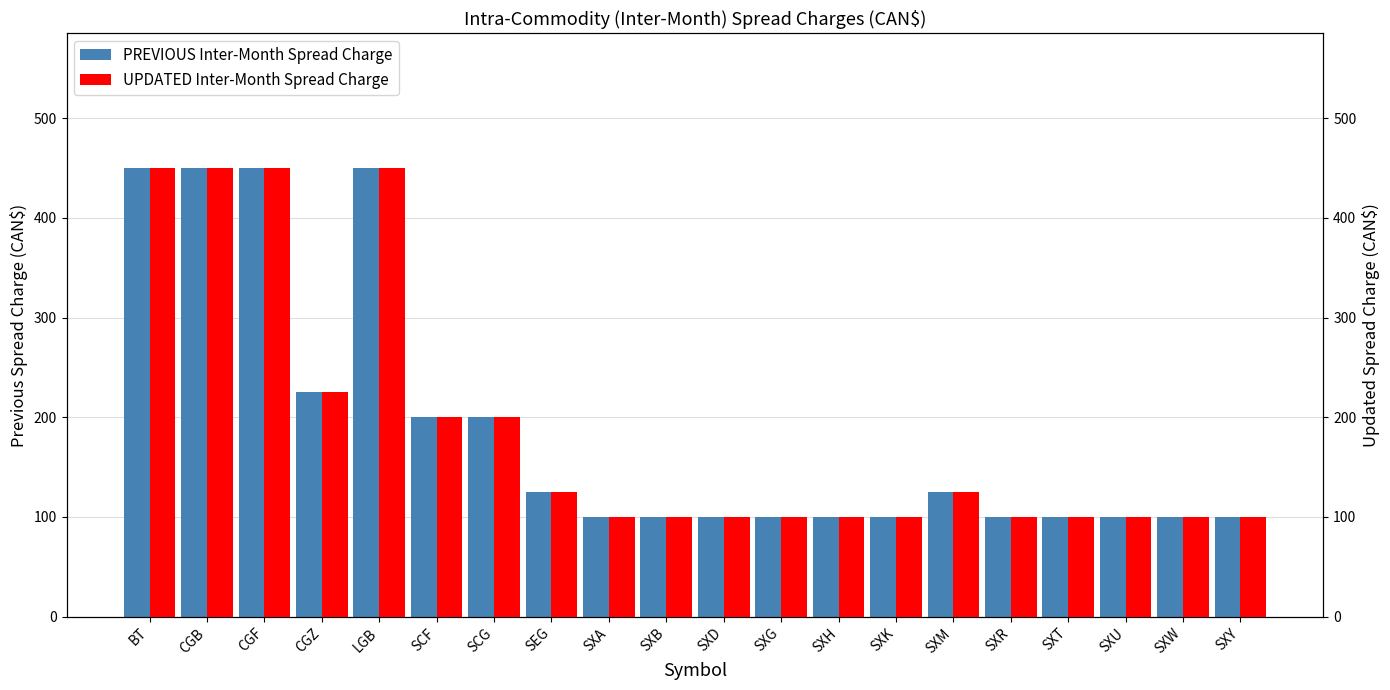

How many groups of bars are there?

20